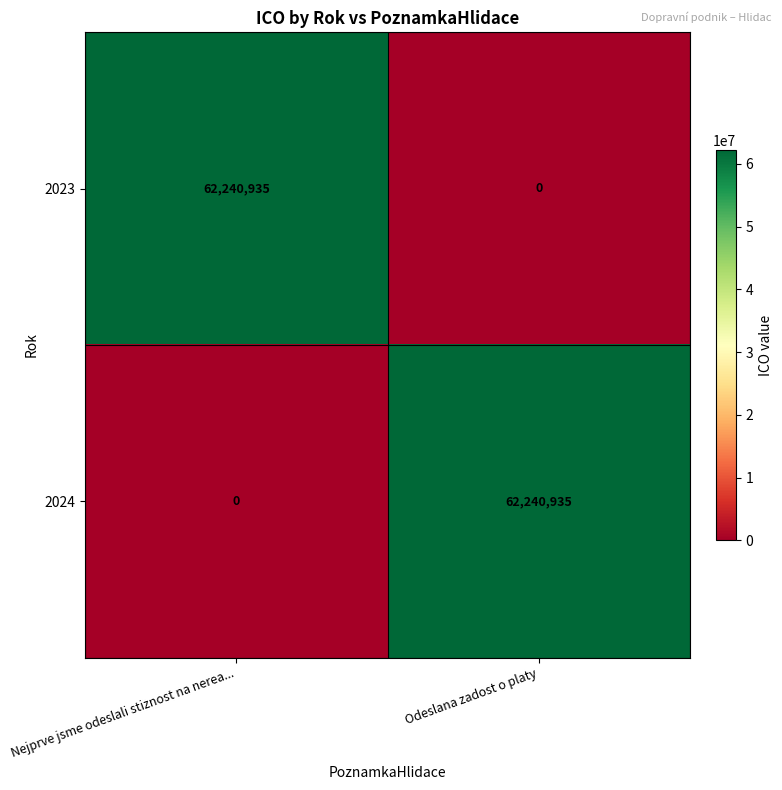

Reading right to left, list all the values displayed in this chart.

2023: 0	62240935
2024: 62240935	0